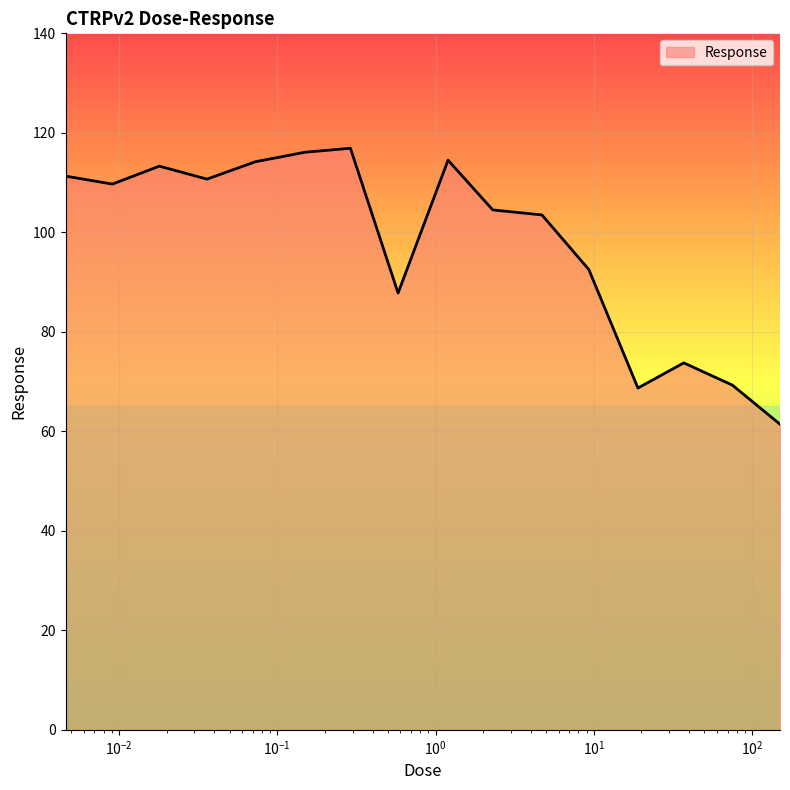

What is the minimum value shown in the chart?

61.4